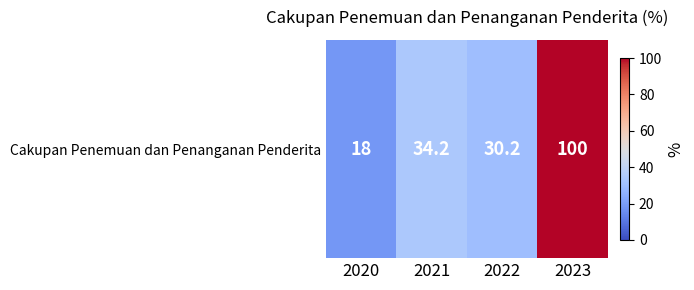

Which label corresponds to the largest value in the chart?

2023